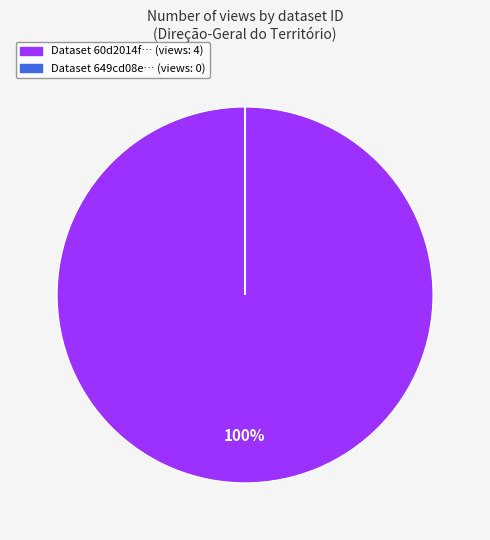

Does any single category account for the majority?

Yes